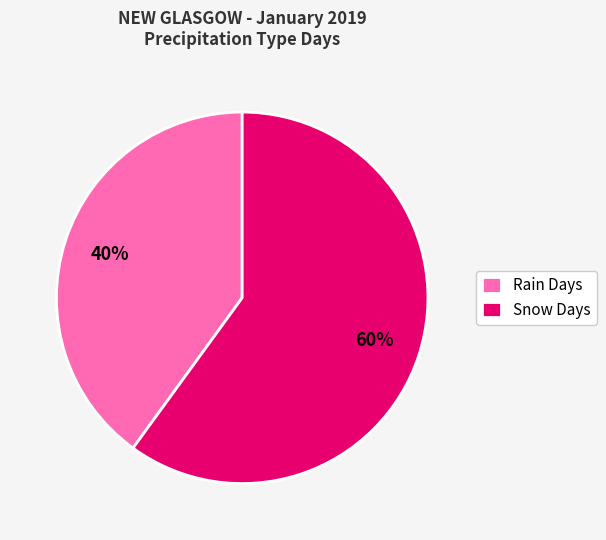

Does Snow Days represent more than half of the total?

Yes